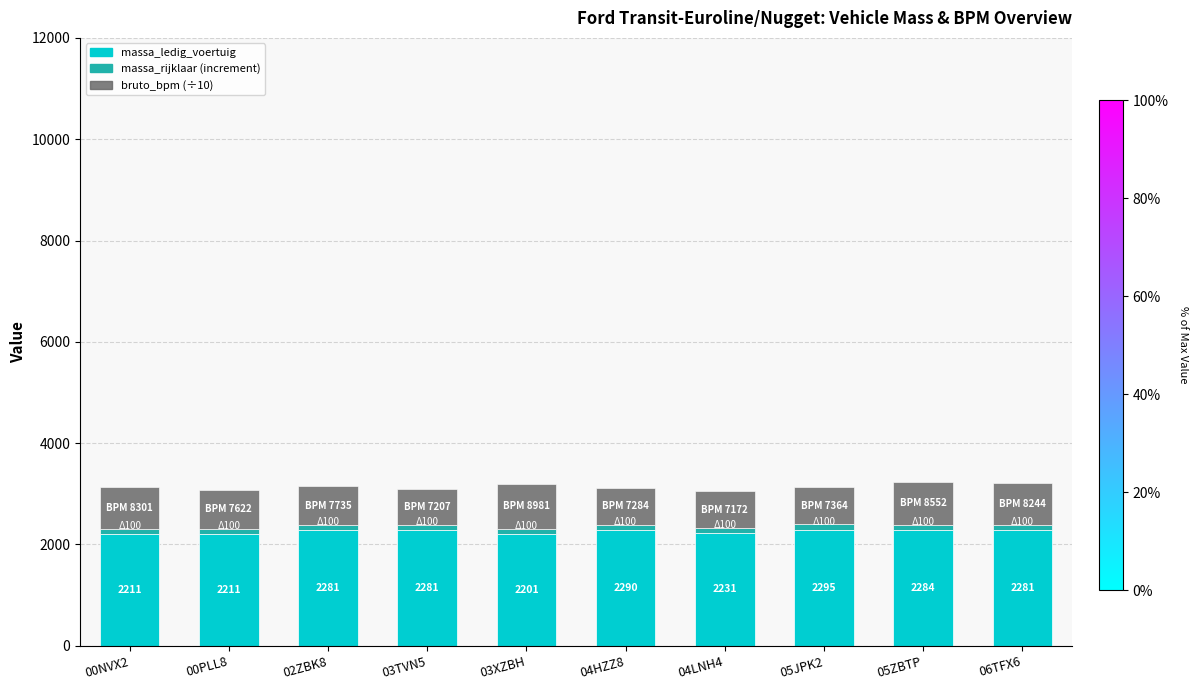

What is the sum of the massa_ledig_voertuig values at 05JPK2 and 02ZBK8?

4576.0